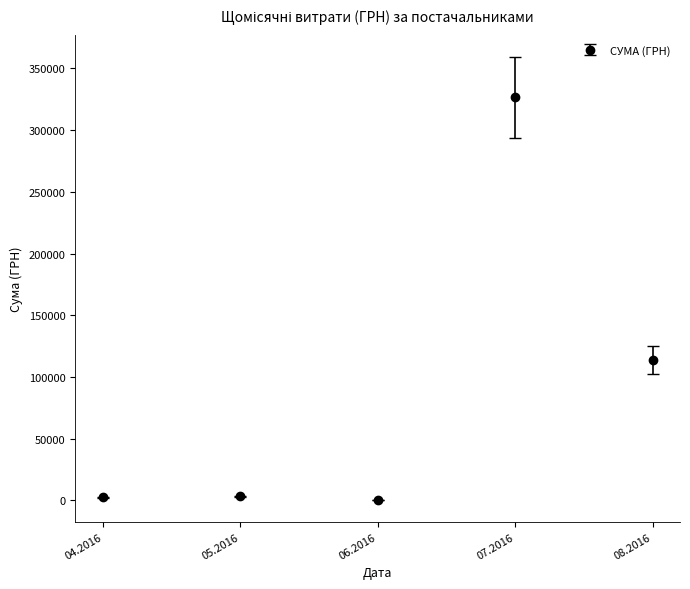

True or false: the data has more than 0 interior local peaks.

True